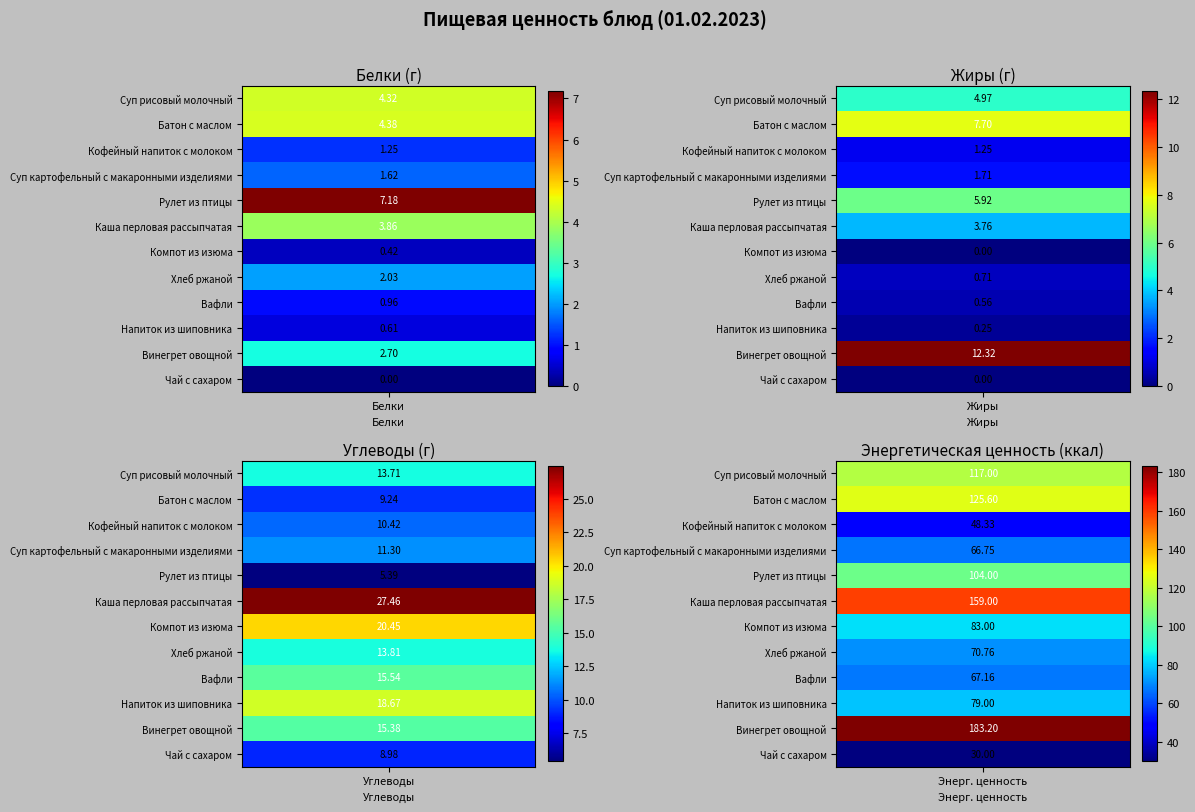

What is the approximate value of Компот из изюма at 0?

0.4